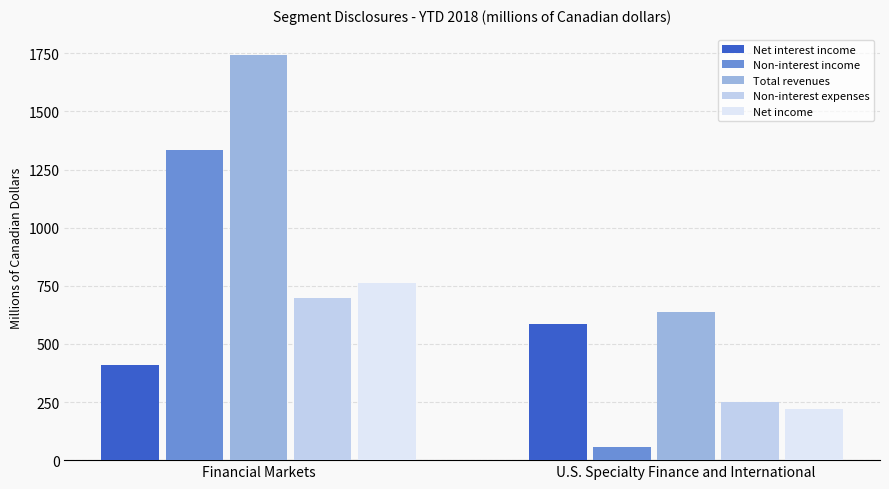

What is the label of the 1st bar from the left?

Financial Markets